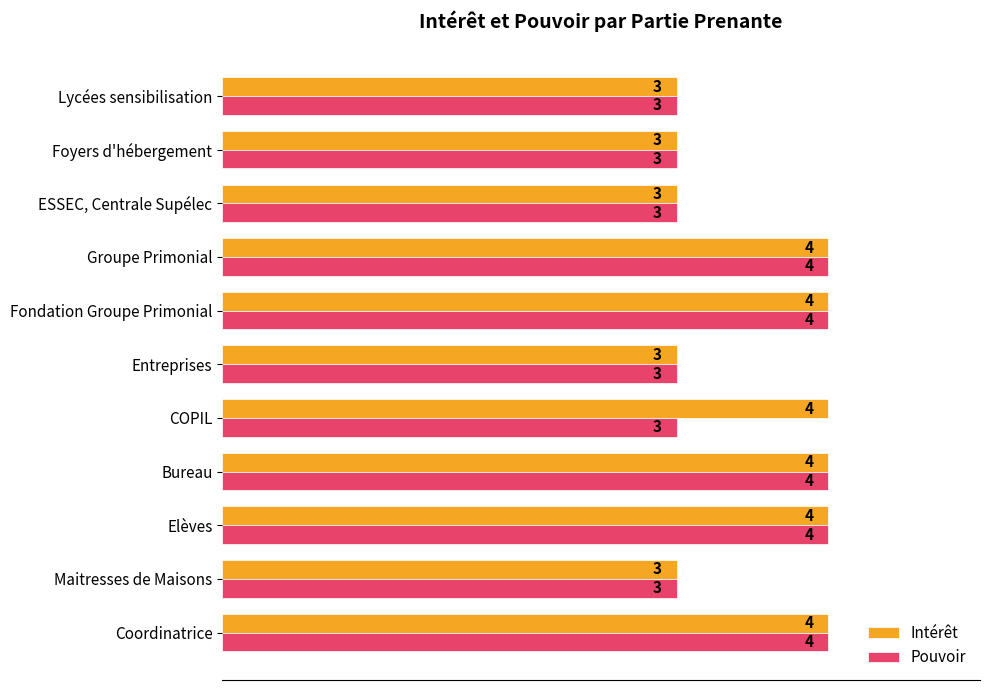

What is the smallest value displayed?

3